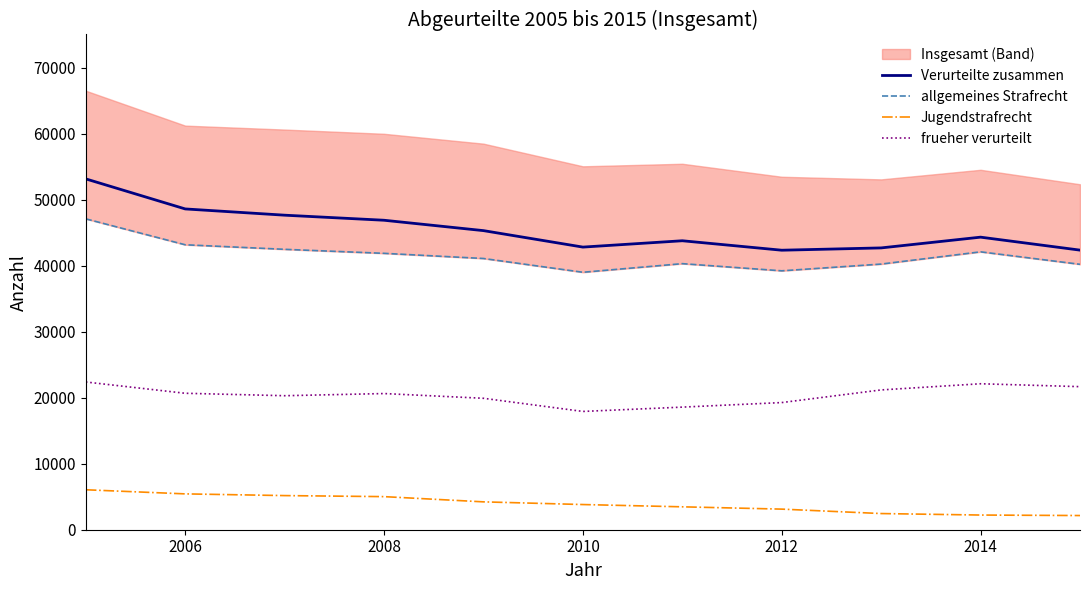

What position from the left is 2006?

2